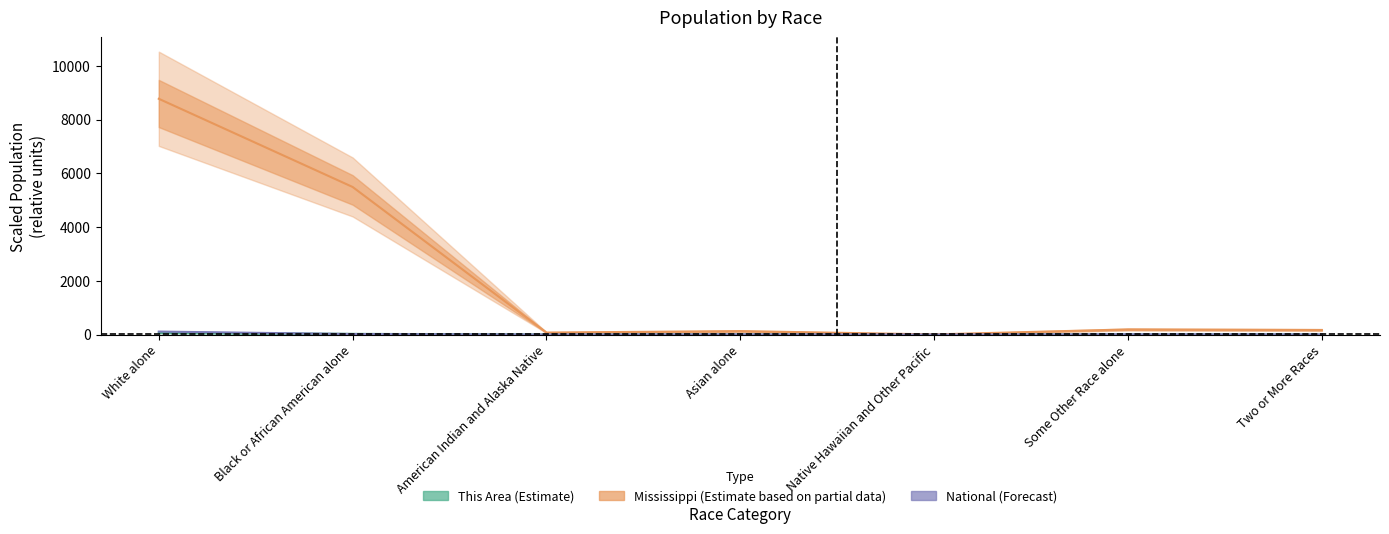

True or false: National (Forecast) has a value of 29.8 at Black or African American alone.

False